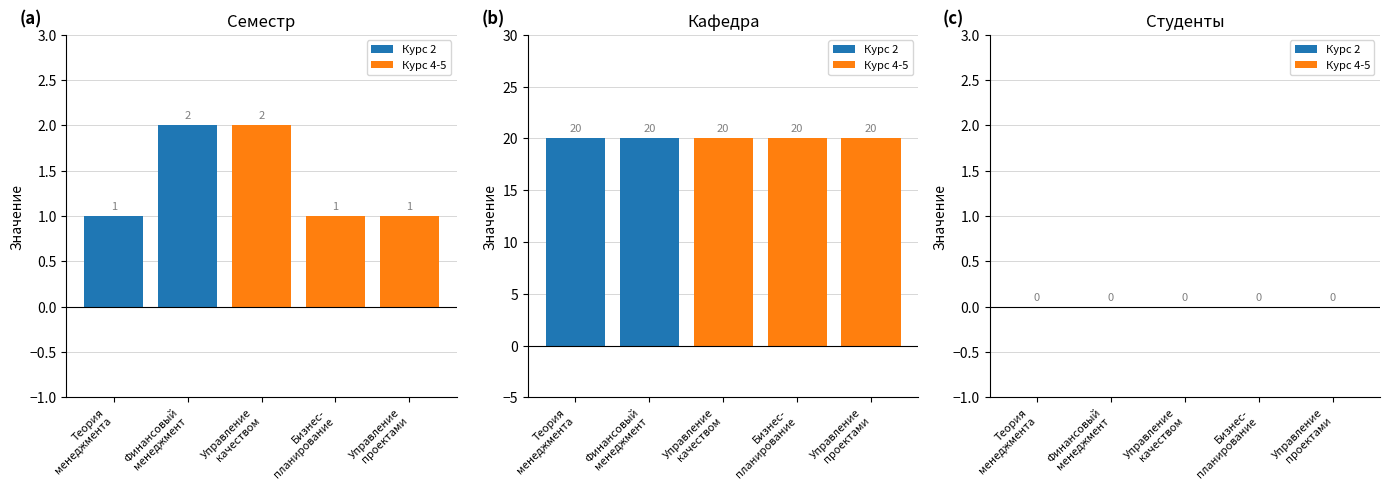

Reading left to right, what are all the values shown in this chart?

Сем: Теория
менеджмента=1	Финансовый
менеджмент=2	Управление
качеством=2	Бизнес-
планирование=1	Управление
проектами=1
Каф.: Теория
менеджмента=20	Финансовый
менеджмент=20	Управление
качеством=20	Бизнес-
планирование=20	Управление
проектами=20
Студ.: Теория
менеджмента=0	Финансовый
менеджмент=0	Управление
качеством=0	Бизнес-
планирование=0	Управление
проектами=0